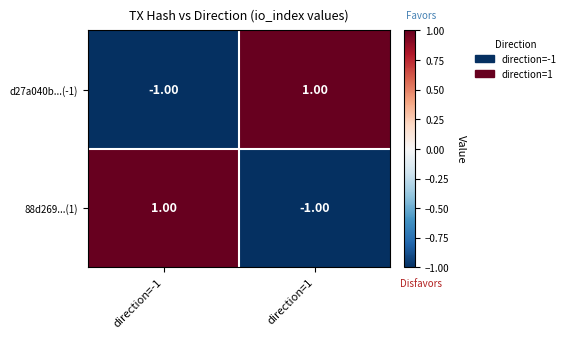

Rank the categories by 88d269...(1) value from highest to lowest.

direction=-1, direction=1